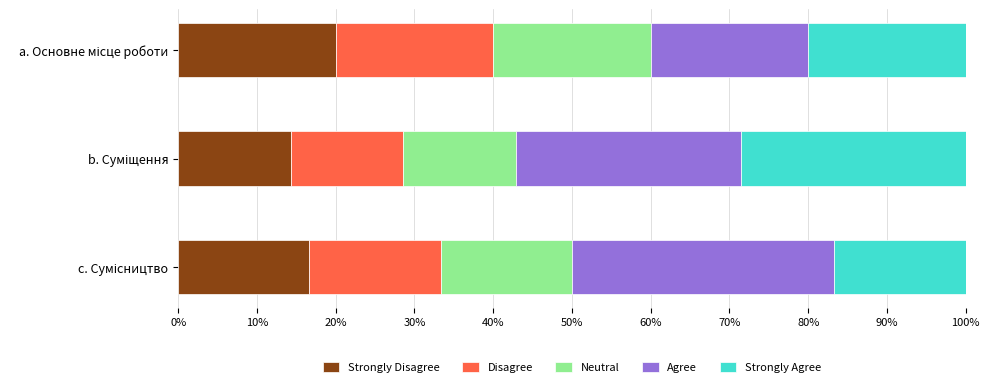

How many series are shown in this chart?

5